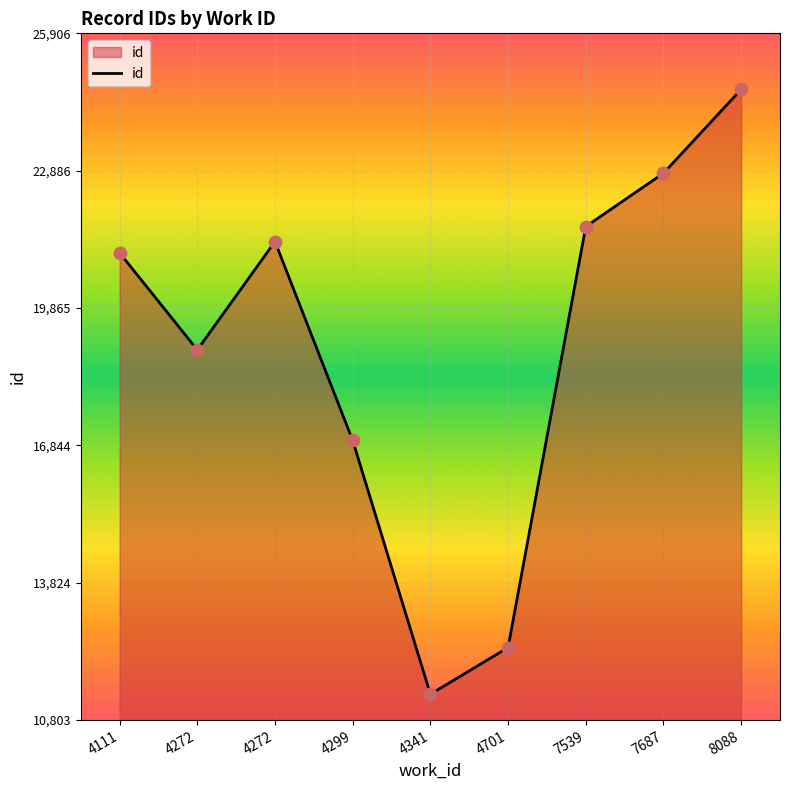

Approximately how many times larger is the value at 8088 compared to 4299?

1.5